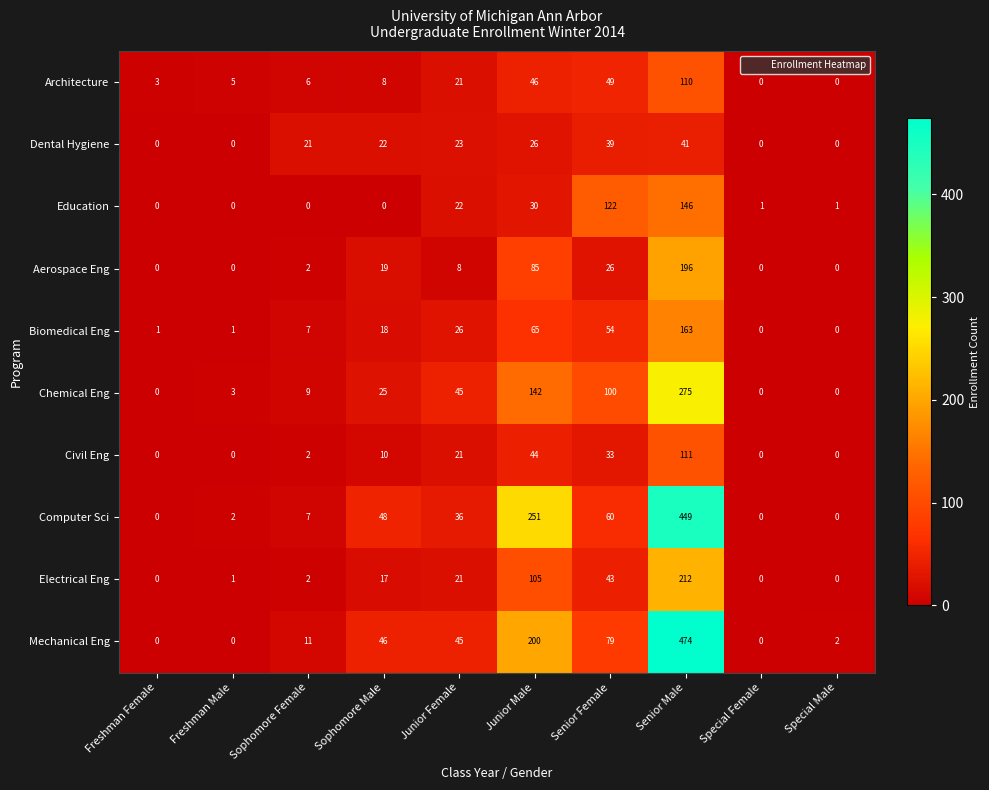

Rank the series by their maximum value, from lowest to highest.

Dental Hygiene, Architecture, Civil Eng, Education, Biomedical Eng, Aerospace Eng, Electrical Eng, Chemical Eng, Computer Sci, Mechanical Eng